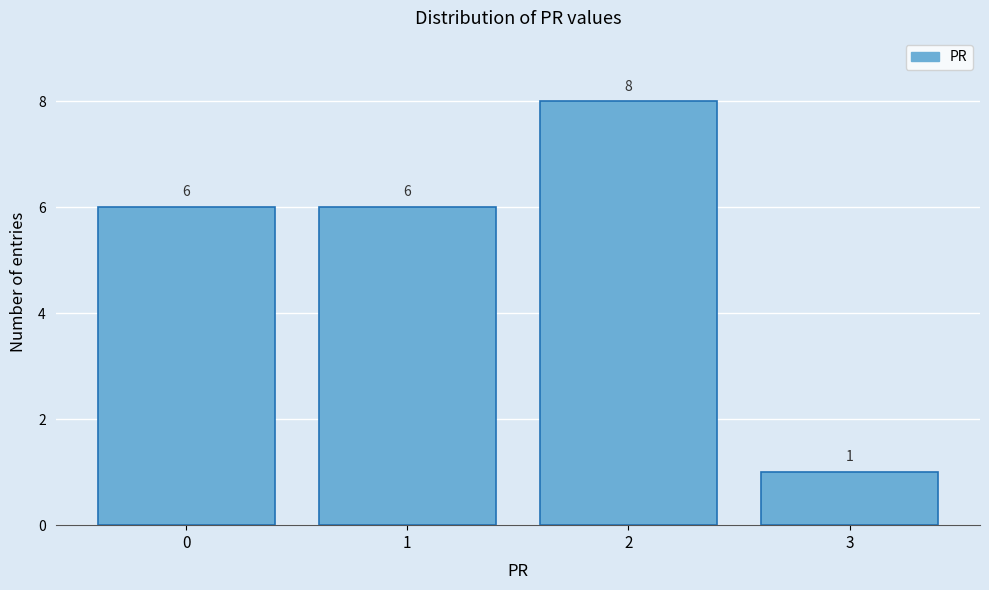

Reading left to right, list every bar in this chart as the range it spans on the x-axis followed by its height.

-0.5 to 0.5: 6
0.5 to 1.5: 6
1.5 to 2.5: 8
2.5 to 3.5: 1